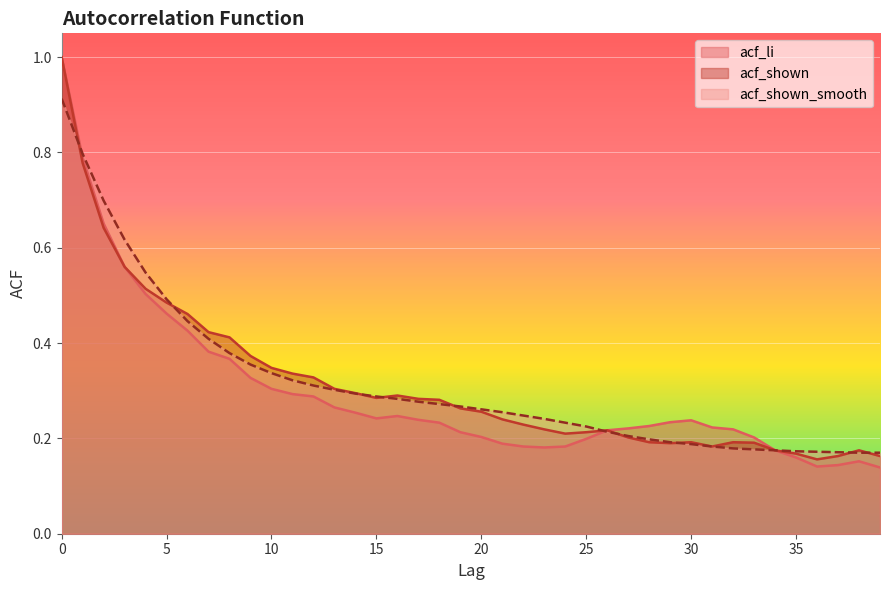

How many lines are shown in the chart?

3